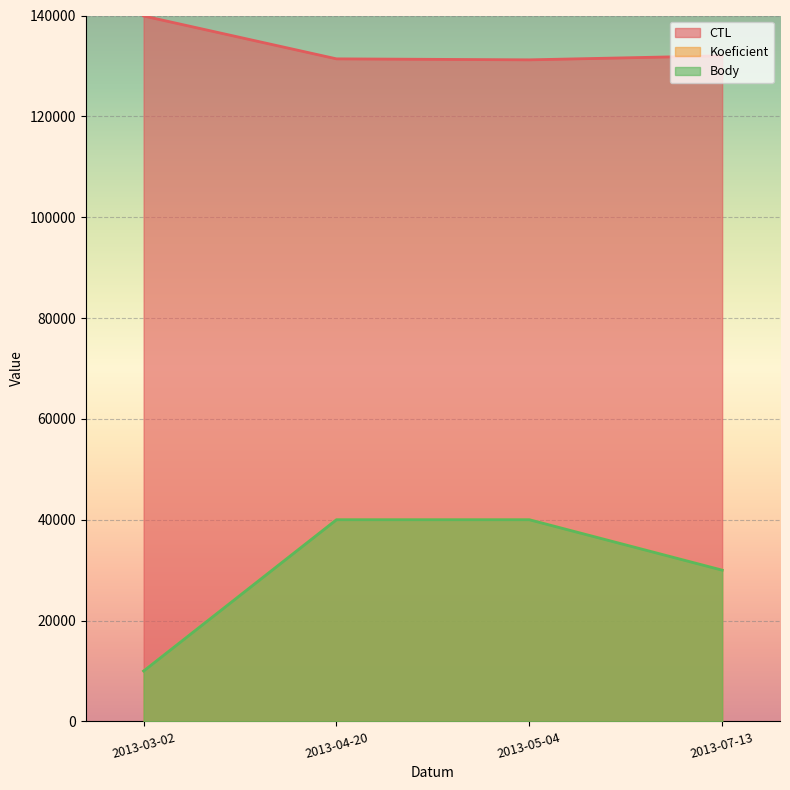

Rank the series by their maximum value, from highest to lowest.

CTL, Koeficient, Body